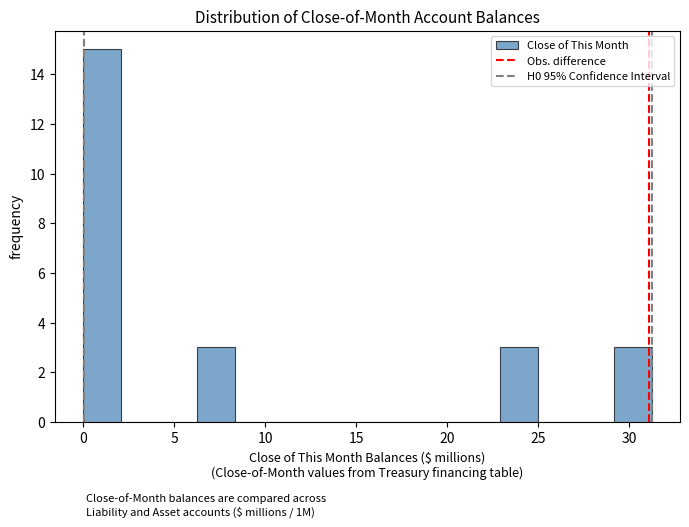

What is the height of the bar covering 6.0 to 8.5 on the x-axis? Neither the bar edges nor the heights are printed on the chart, so give them approximately, as read against the axes.

3